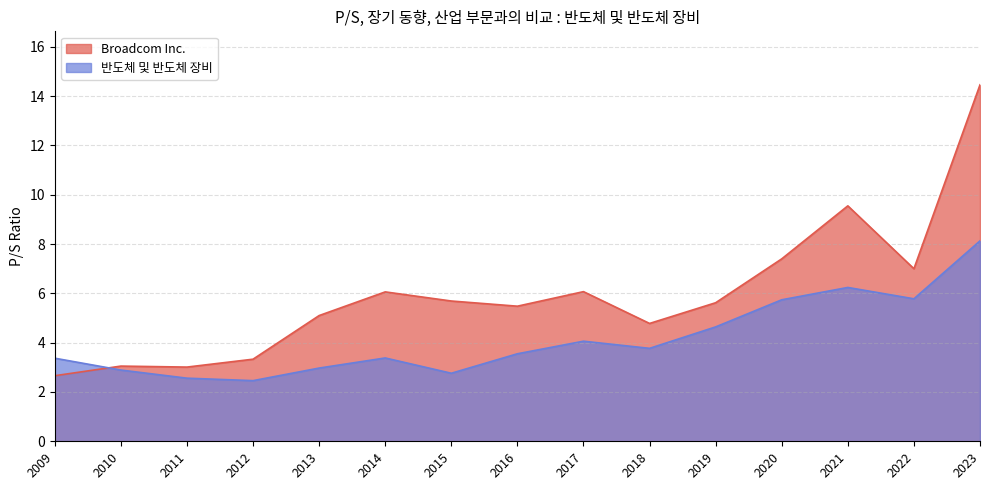

Which has a higher value, 2011 or 2017?

2017